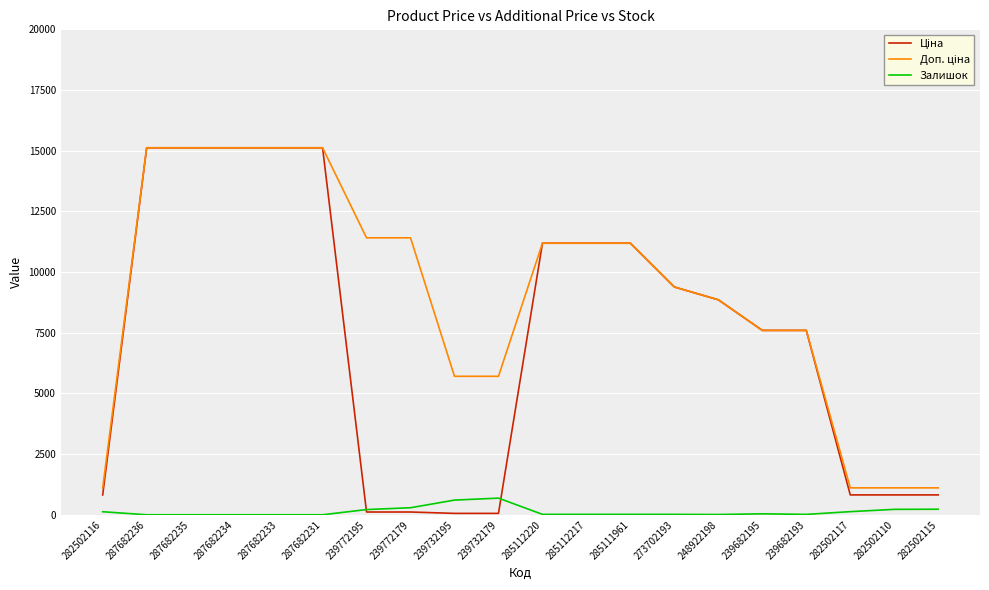

What position from the right is 273702193?

7